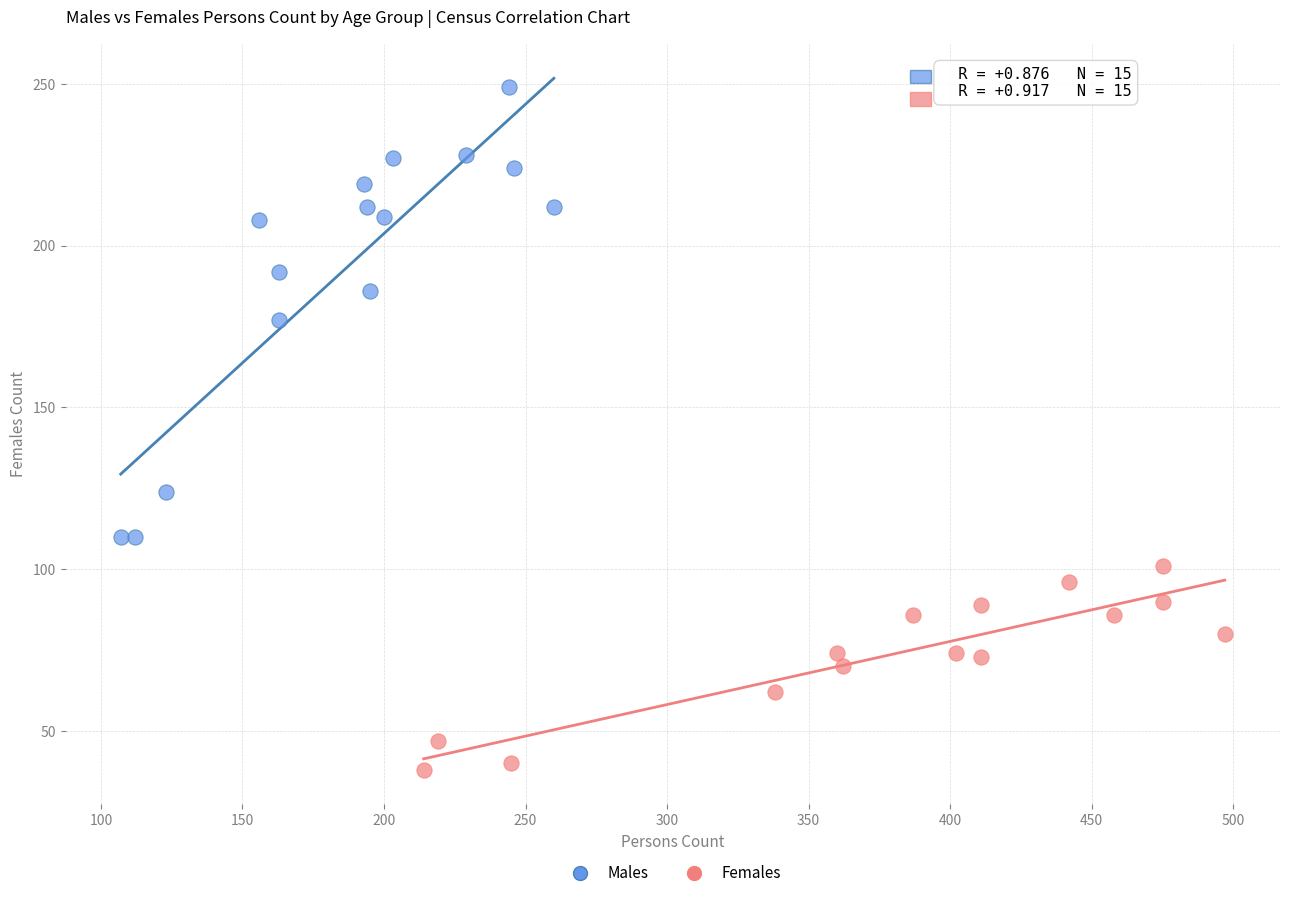

Which series has the largest Y range (max minus min)?

Males